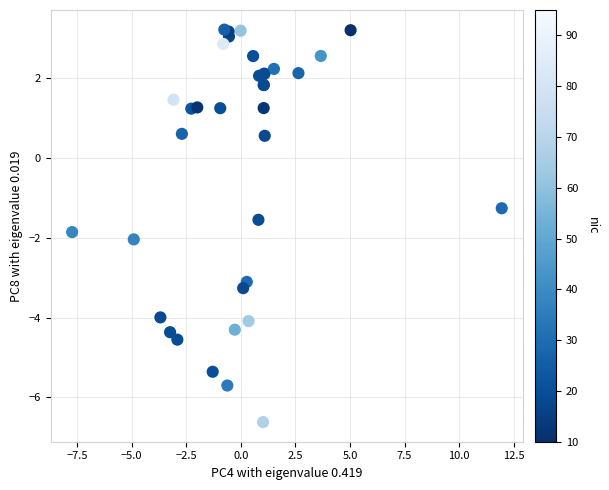

What Y value in the scatter plot is closest to -1?

-1.3